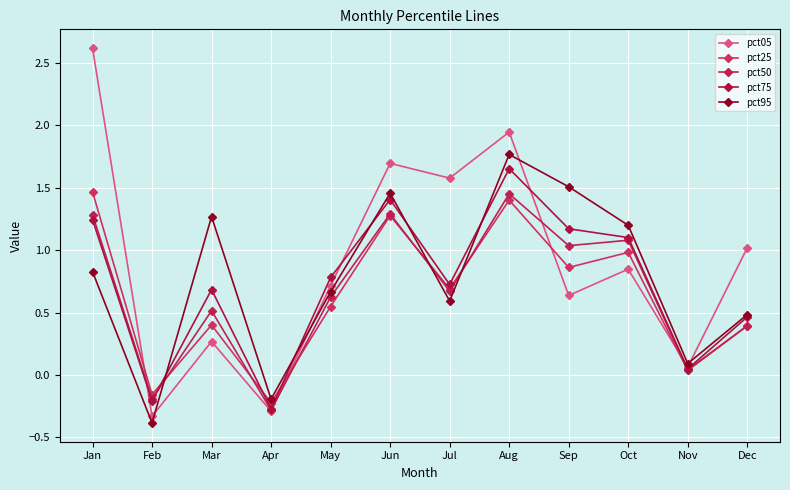

In pct50, how many points are lower than both neighbors (excluding endpoints)?

5